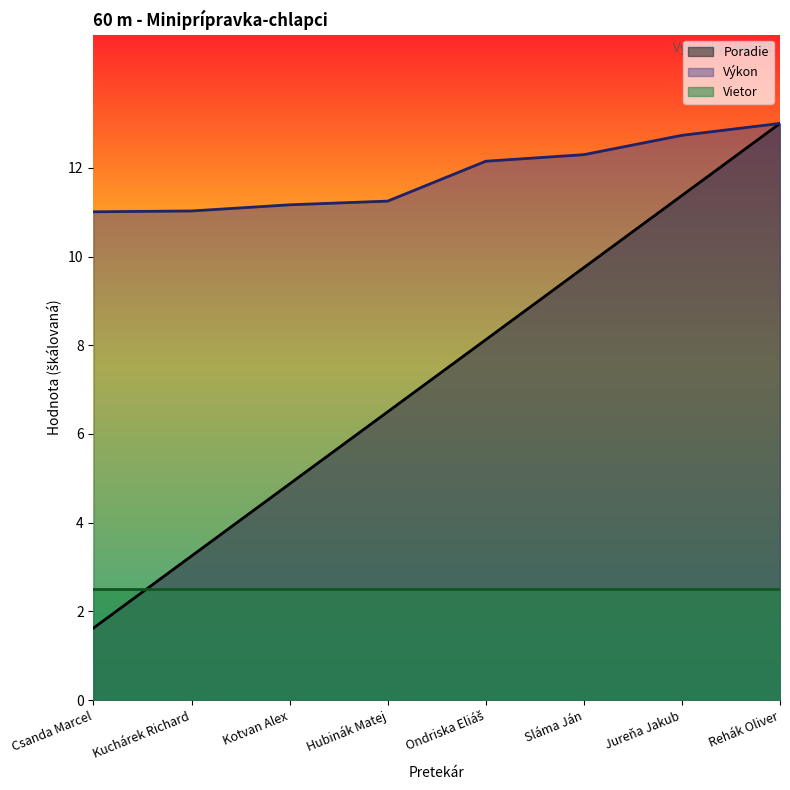

What is the difference between the Poradie values at Jureňa Jakub and Csanda Marcel?

9.8